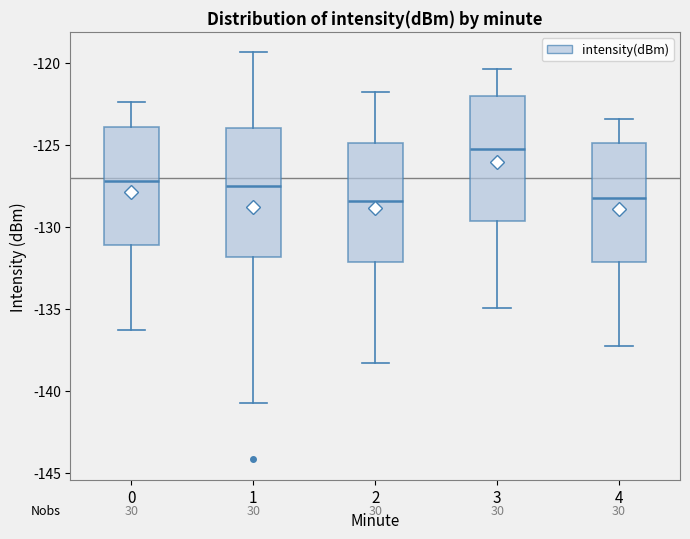

Which box's median line is the highest?

3